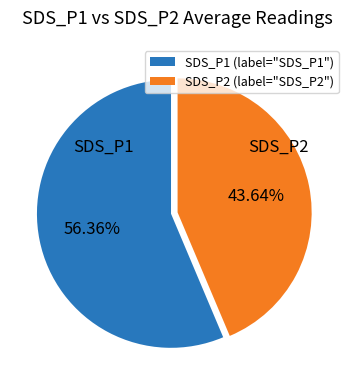

What percentage is the SDS_P1 slice, to the nearest percent?

56%